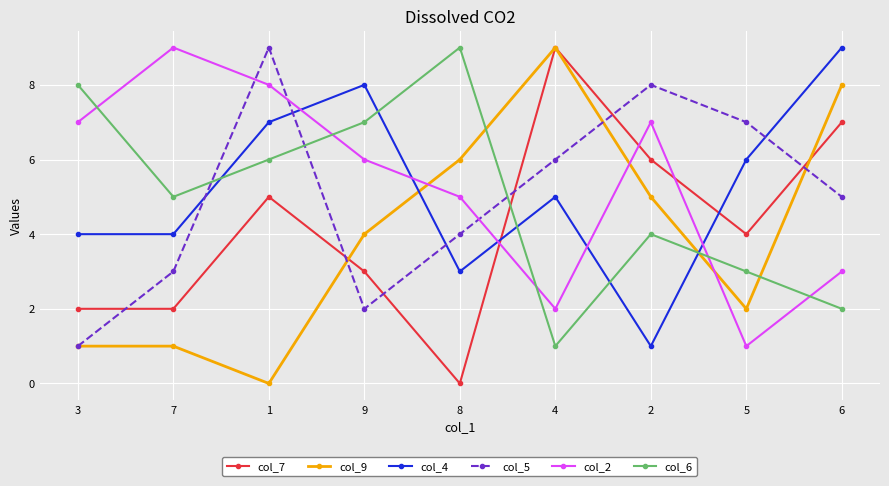

How many col_7 values are between 2 and 6?

6